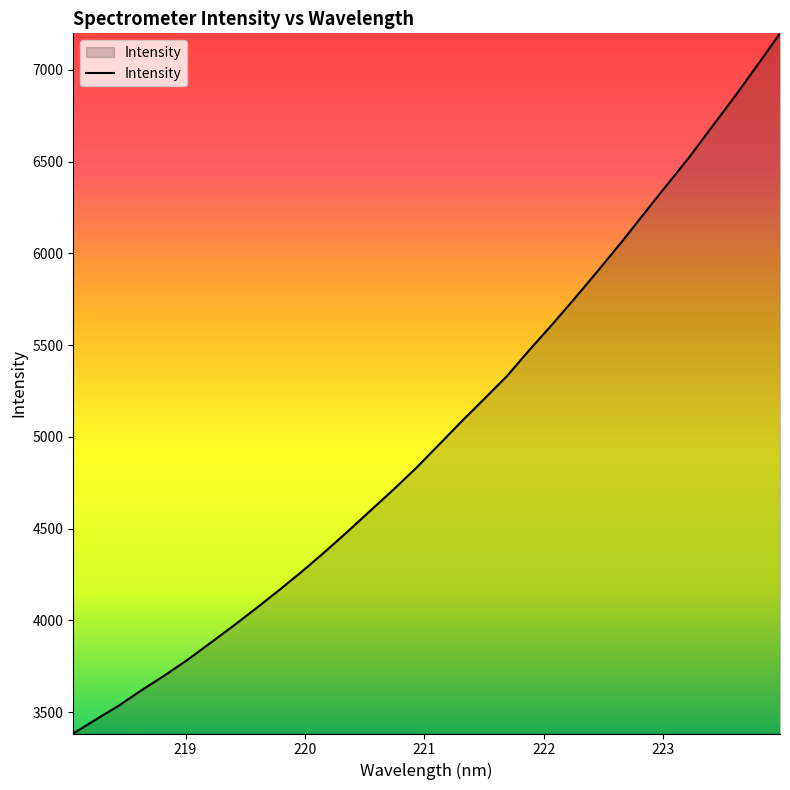

What is the difference between the maximum and second lowest values?

3738.3